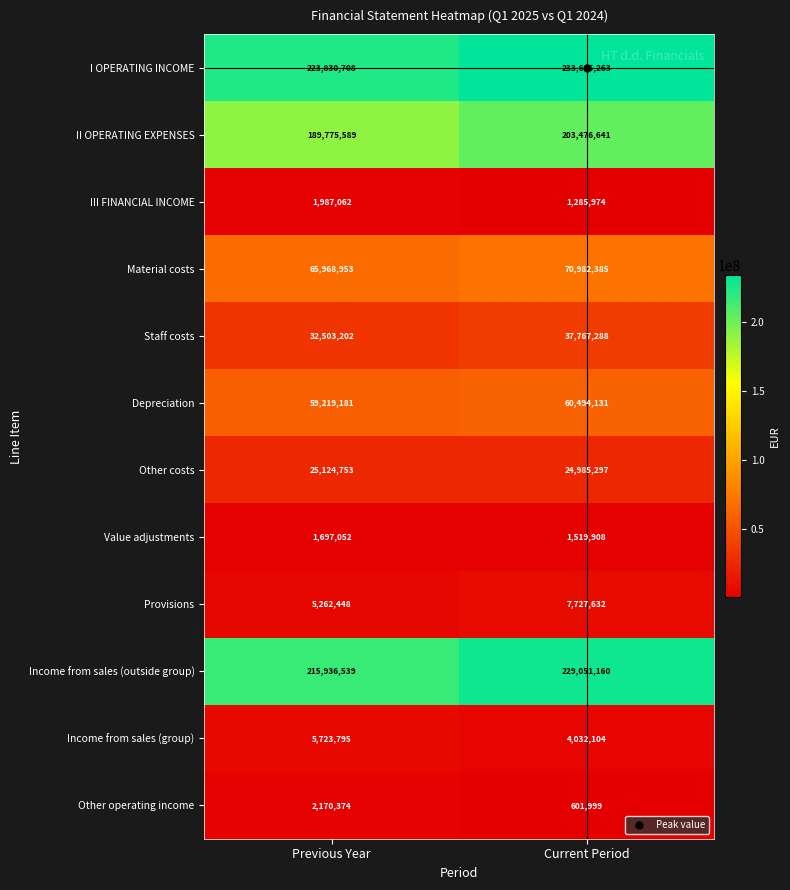

Which series changed the most between Previous Year and Current Period?

II OPERATING EXPENSES